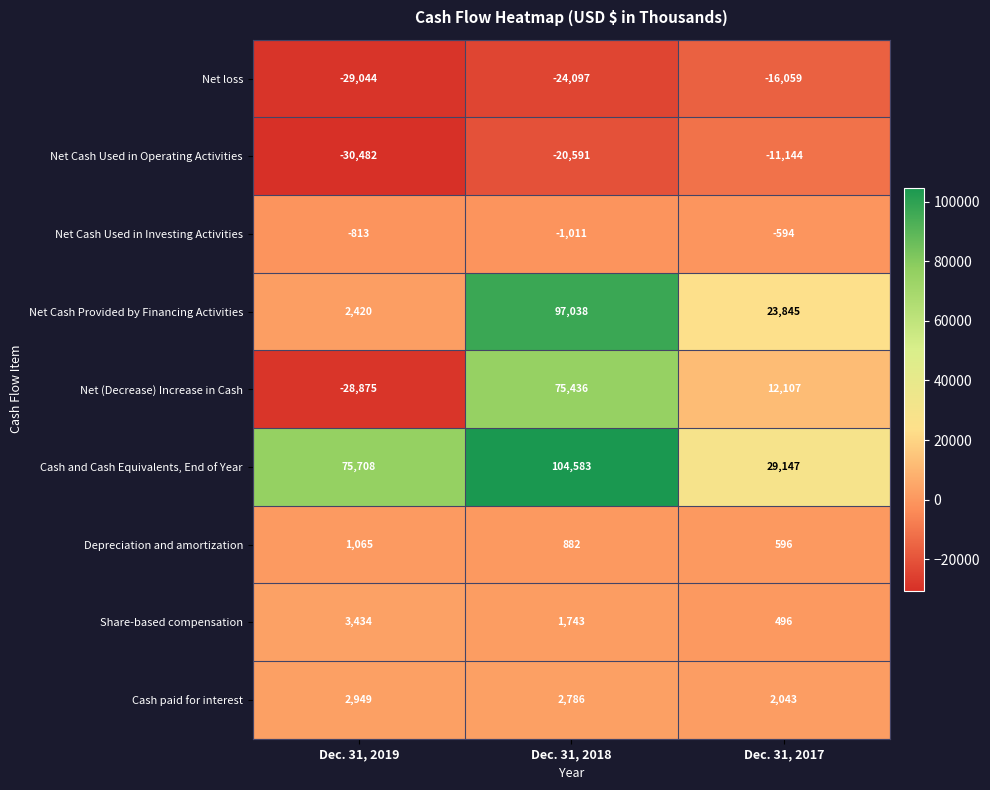

Which series has the widest spread of values?

Net (Decrease) Increase in Cash